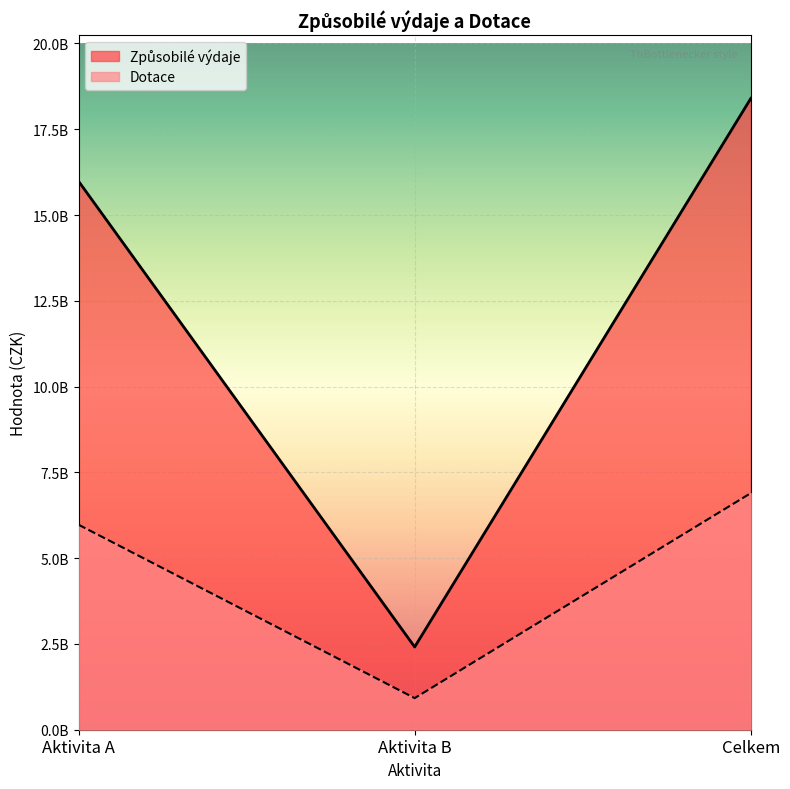

What is the sum of the Dotace values at Aktivita A and Aktivita B?

6896034987